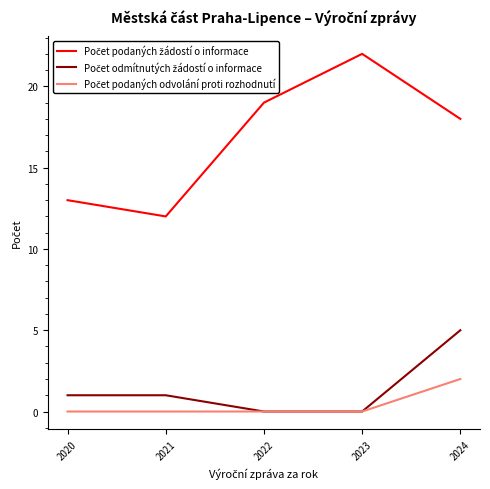

What is the spread (max minus min) of values at 2022?

19